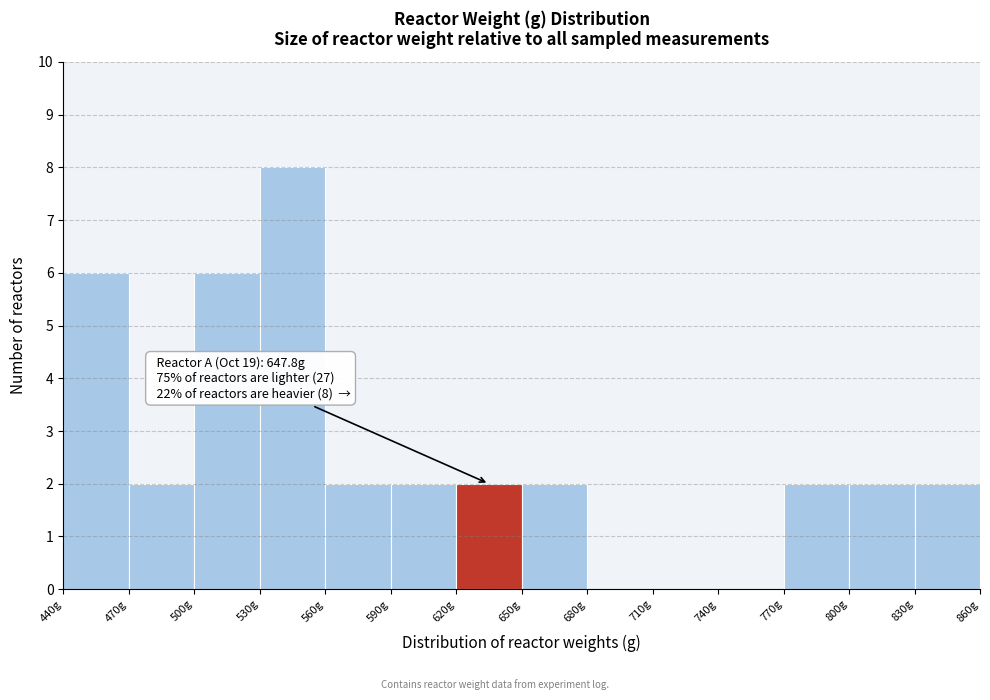

Over which range of the x-axis is the bar tallest?

530 to 560